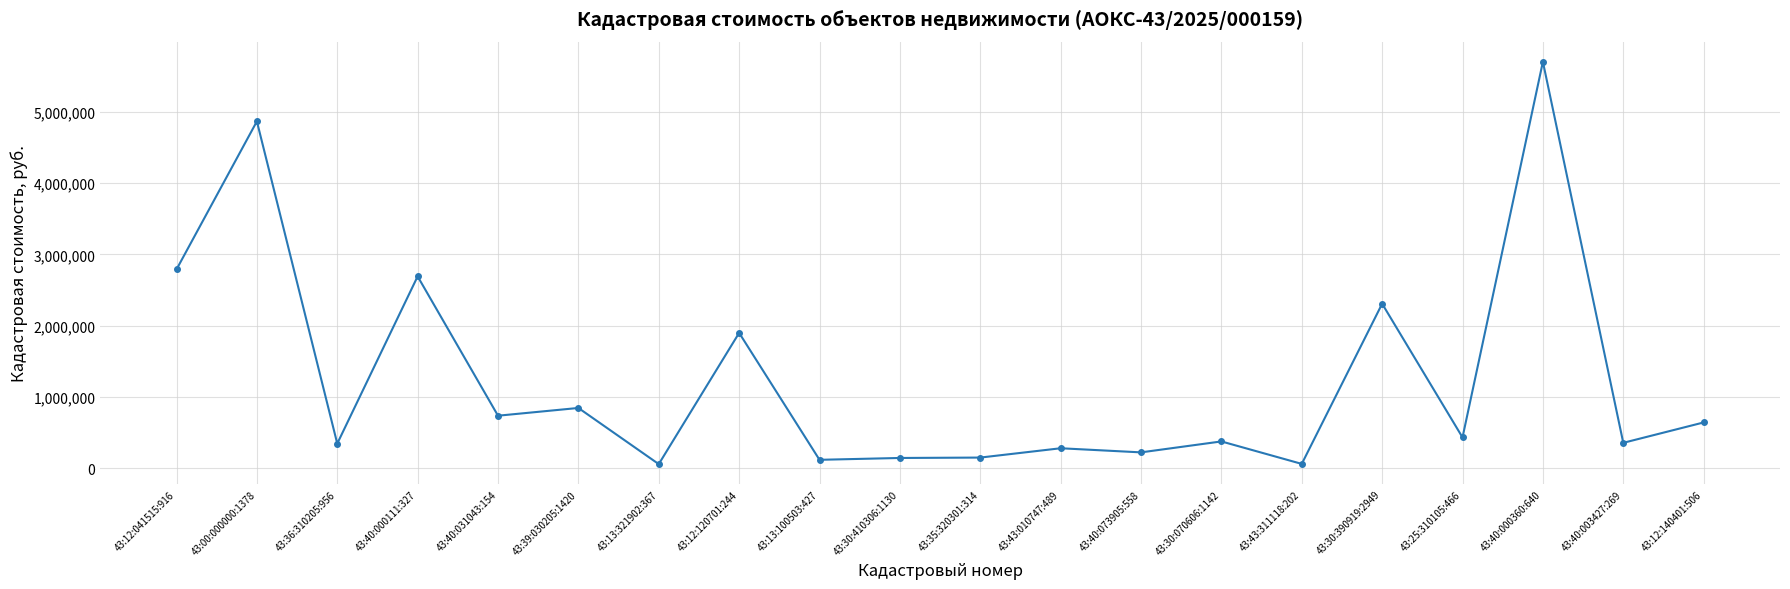

What is the value of the 2nd point from the left?

4868195.9